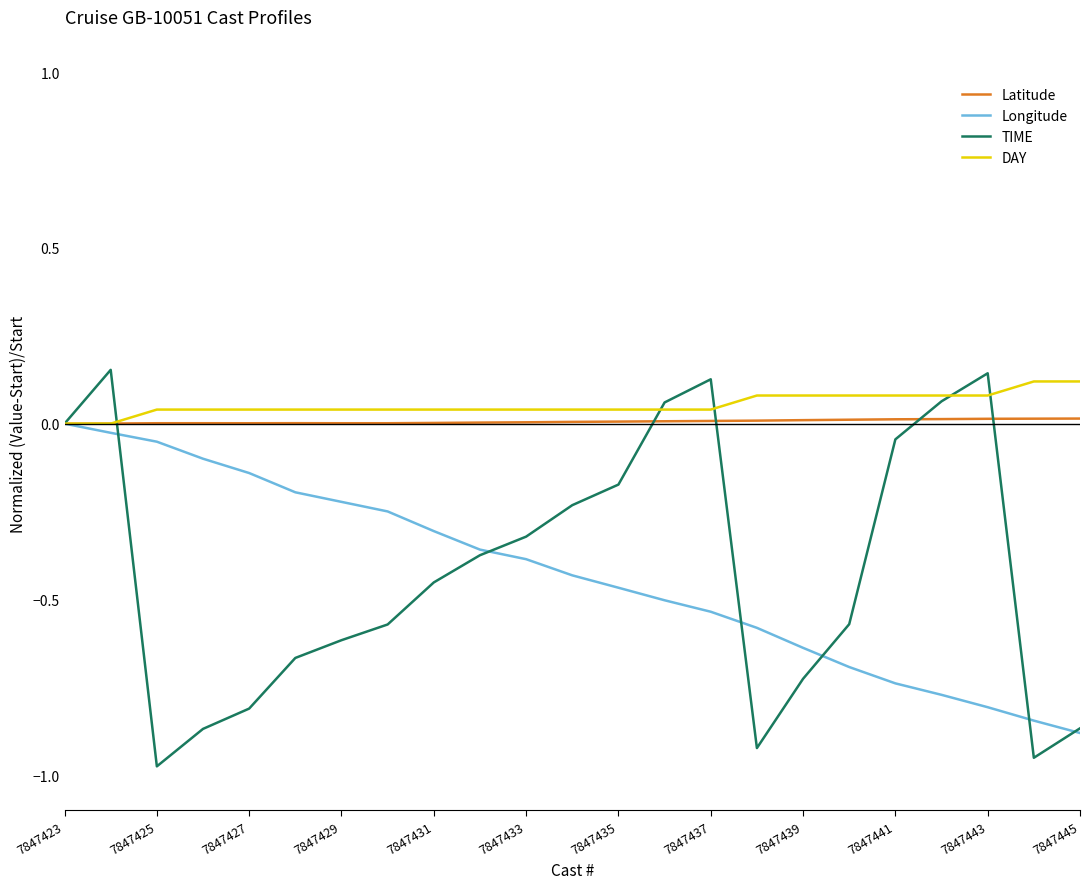

Which series has the largest range (max minus min)?

TIME